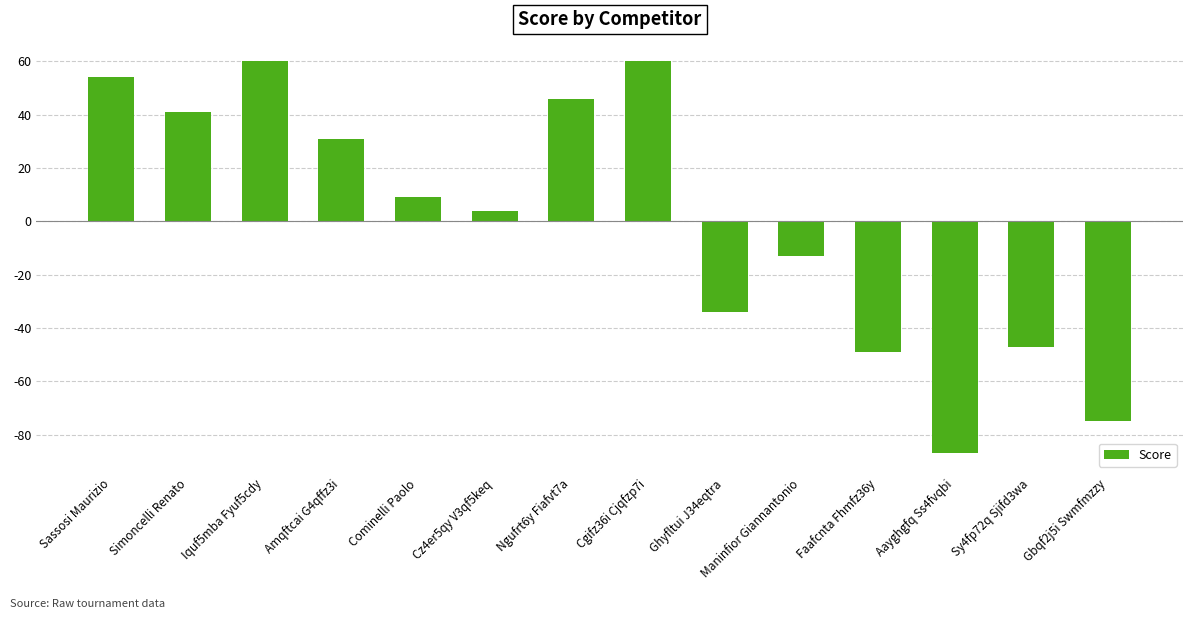

How many bars are there in total?

14